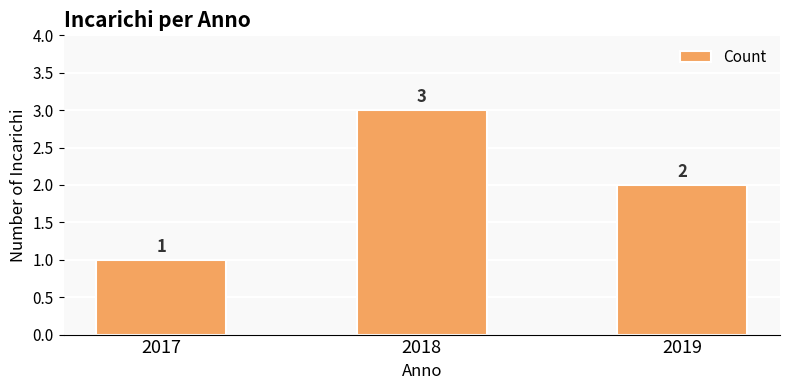

How many values are between 1 and 3?

3